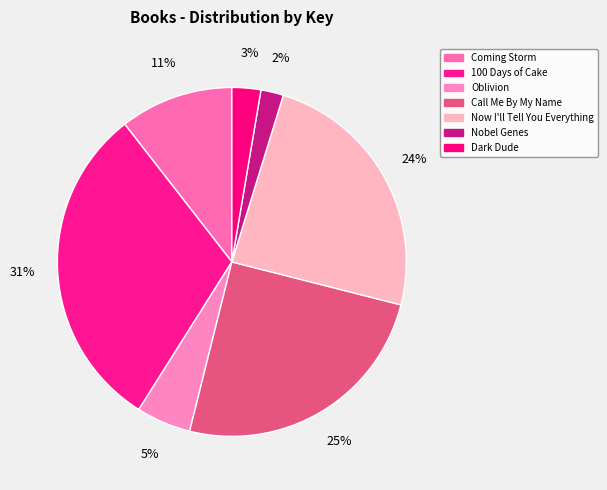

True or false: Dark Dude accounts for 15% of the total.

False